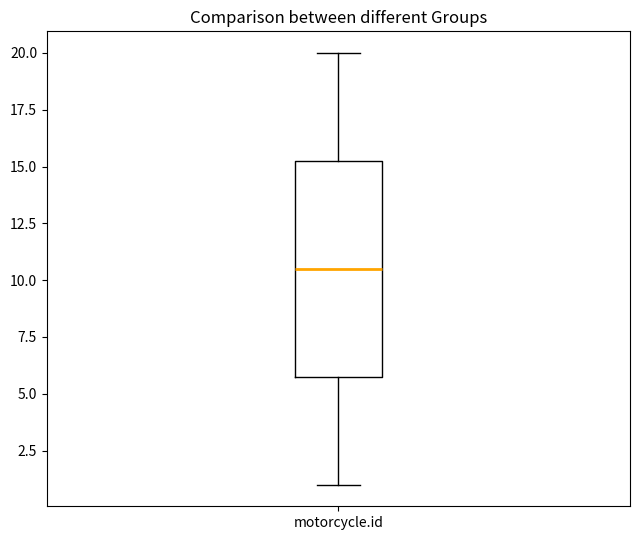

Where is the upper edge of the box for motorcycle.id on the y-axis? The values are not printed on the chart, so give them approximately, as read against the axis.

15.5